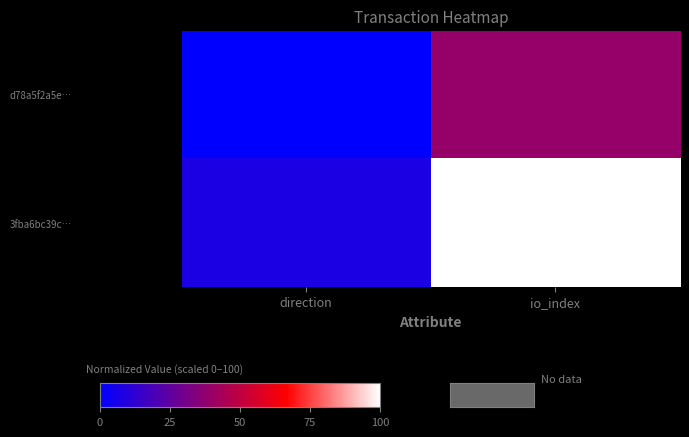

Which series has the widest spread of values?

3fba6bc39c…